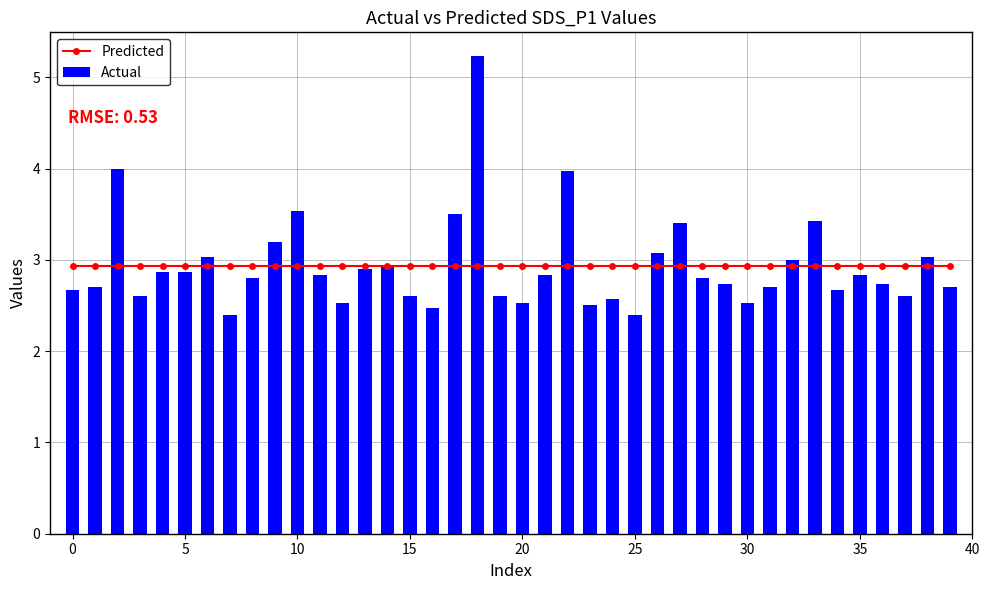

Rank the series by their maximum value, from lowest to highest.

Predicted, Actual